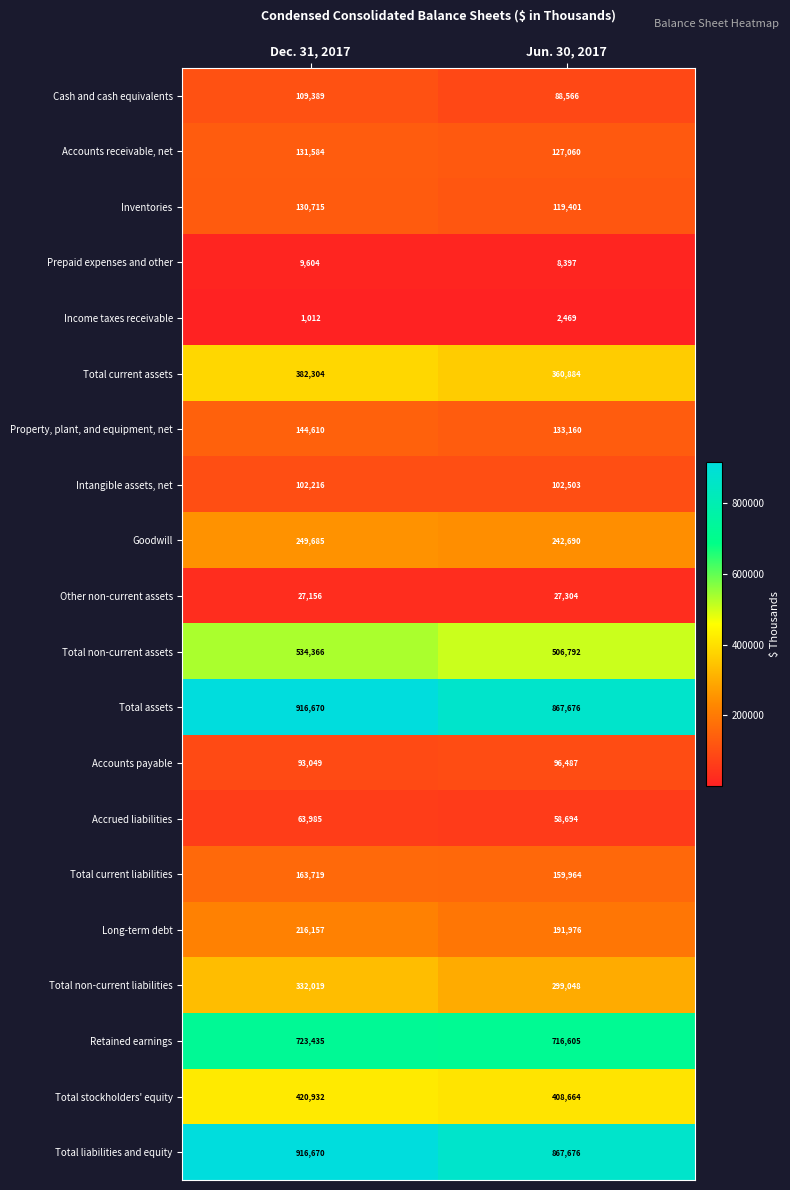

What is the total value across all series at Jun. 30, 2017?

5386016